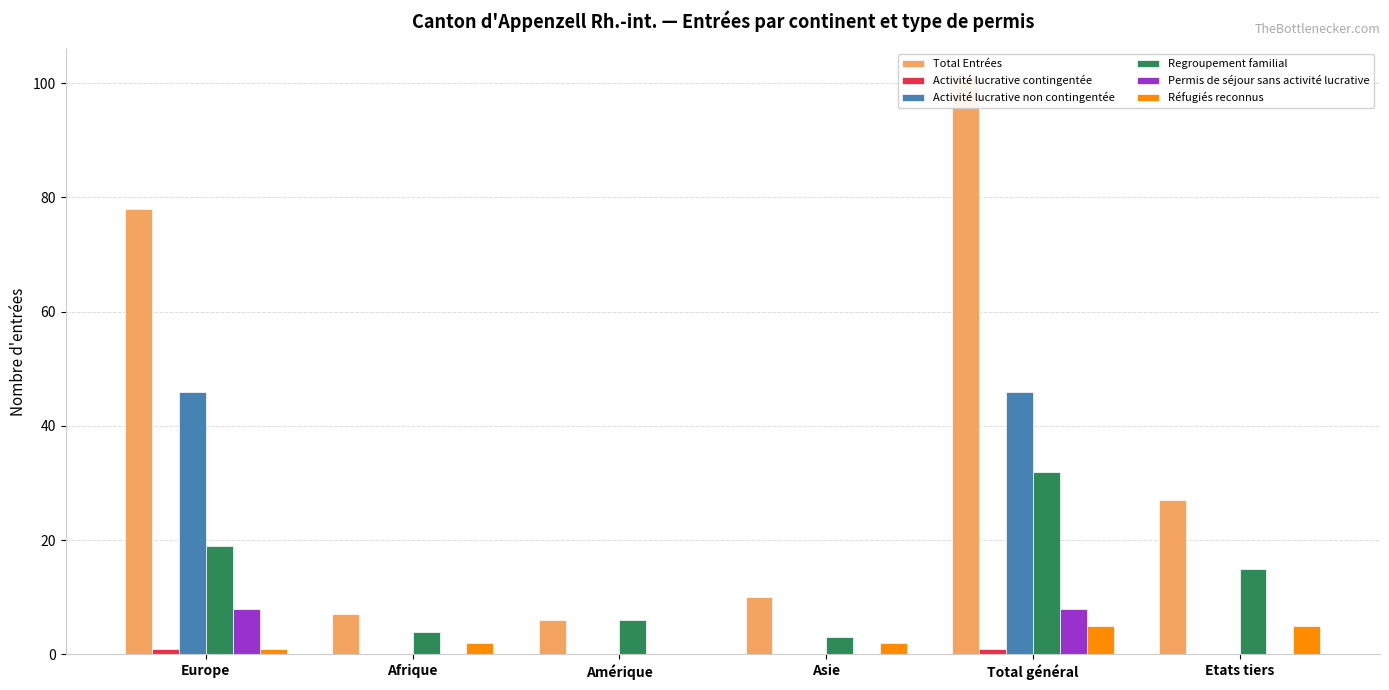

How many data points in Total Entrées are less than 27?

3